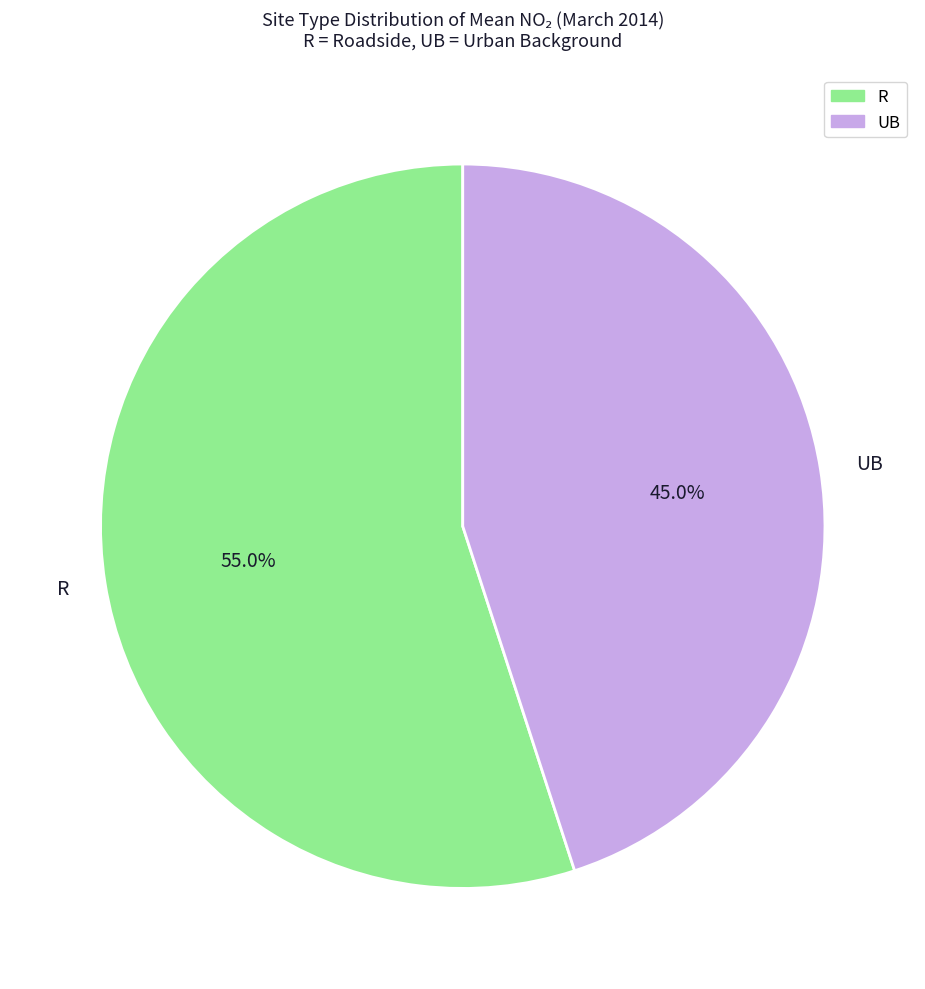

Does UB represent more than half of the total?

No